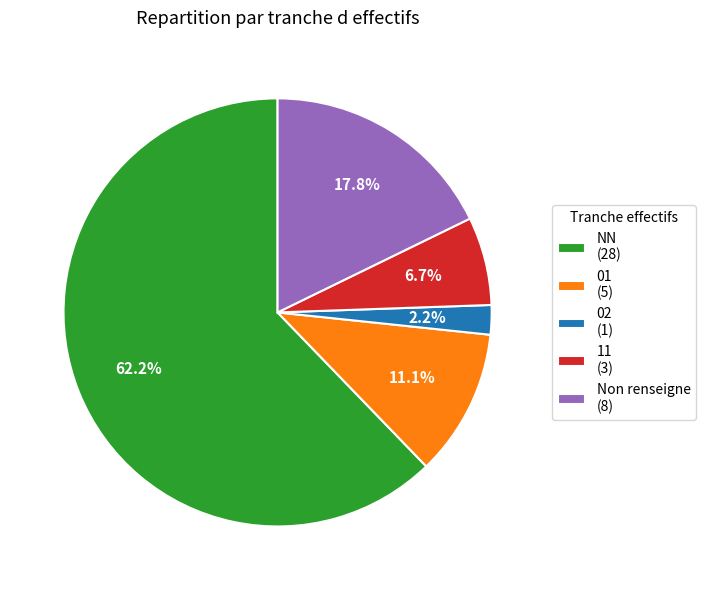

Which category has the biggest portion of the pie?

NN (28)